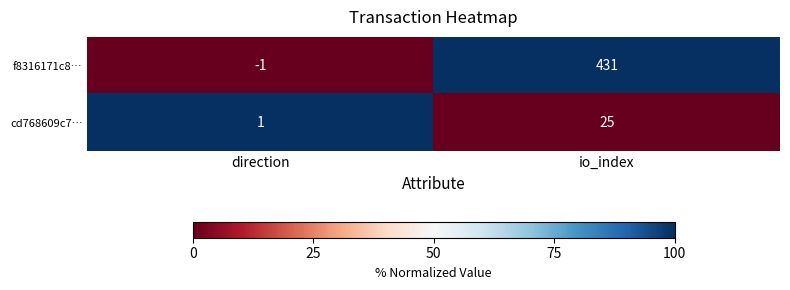

Between direction and io_index, which series saw the biggest shift?

f8316171c8…